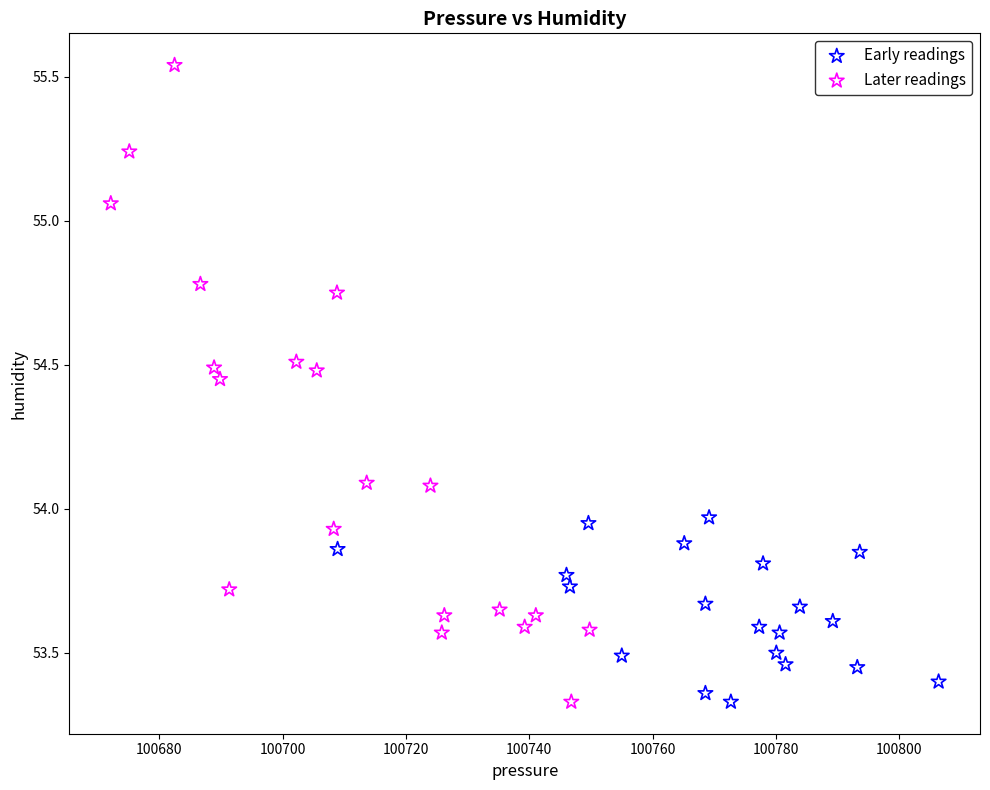

Which series reaches the maximum Y coordinate?

Later readings